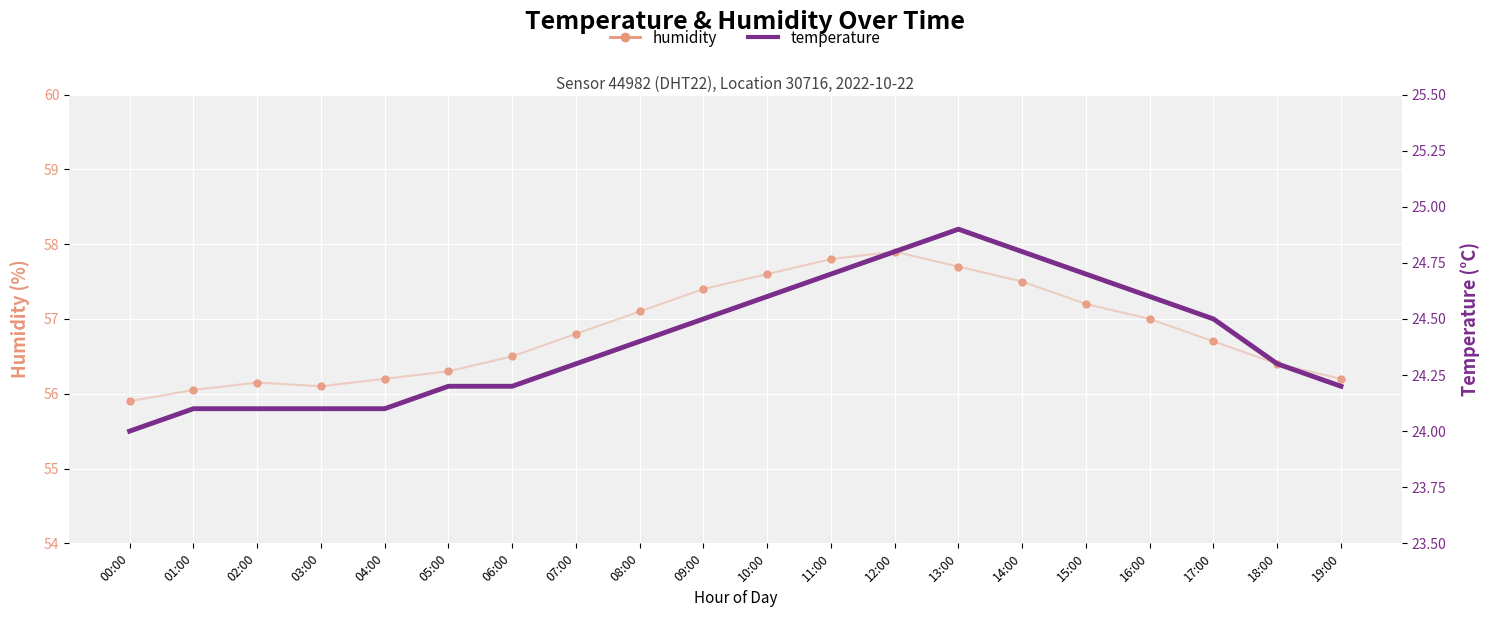

Reading left to right, transcribe all the data shown in this chart.

humidity: 00:00=55.9	01:00=56.0	02:00=56.1	03:00=56.1	04:00=56.2	05:00=56.3	06:00=56.5	07:00=56.8	08:00=57.1	09:00=57.4	10:00=57.6	11:00=57.8	12:00=57.9	13:00=57.7	14:00=57.5	15:00=57.2	16:00=57.0	17:00=56.7	18:00=56.4	19:00=56.2
temperature: 00:00=24.0	01:00=24.1	02:00=24.1	03:00=24.1	04:00=24.1	05:00=24.2	06:00=24.2	07:00=24.3	08:00=24.4	09:00=24.5	10:00=24.6	11:00=24.7	12:00=24.8	13:00=24.9	14:00=24.8	15:00=24.7	16:00=24.6	17:00=24.5	18:00=24.3	19:00=24.2